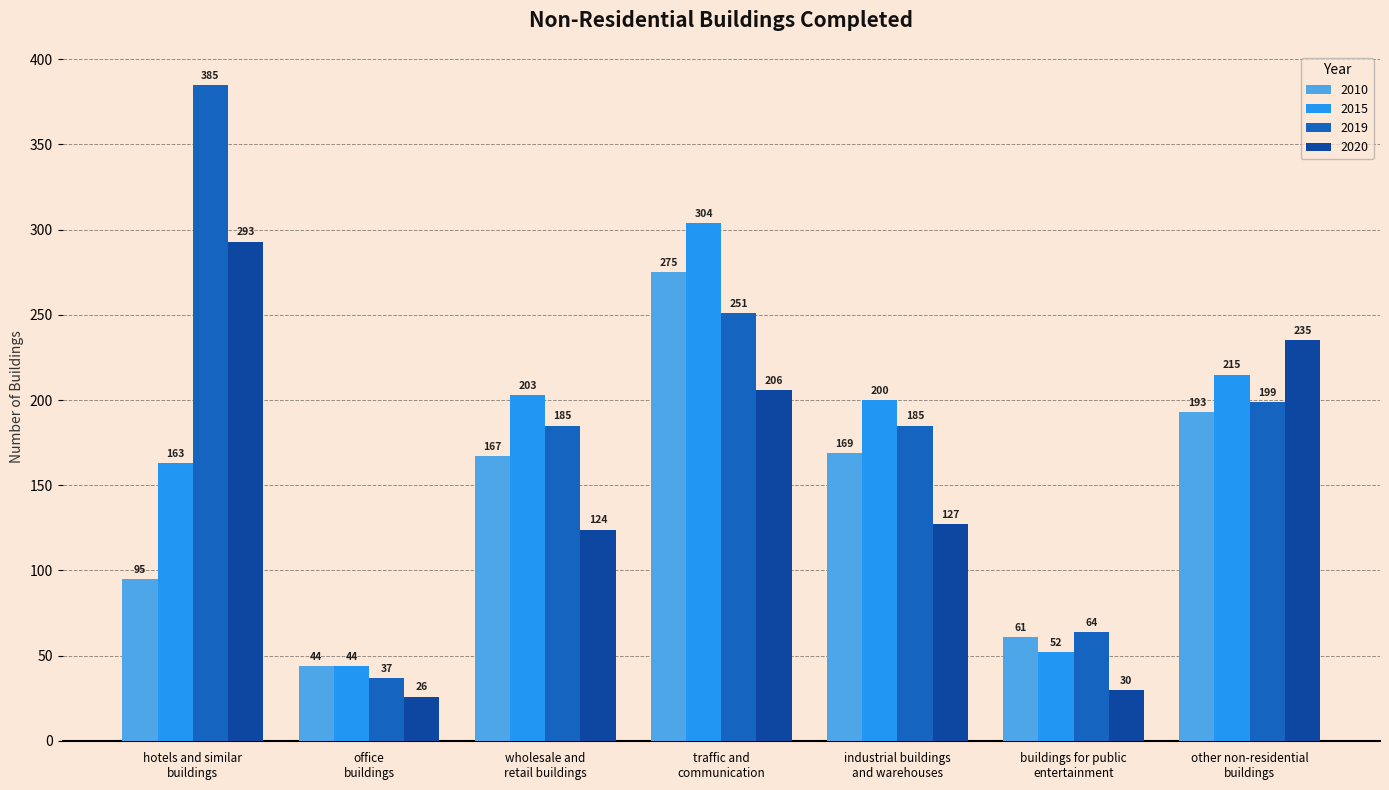

List the labels in order of 2020 value, smallest first.

office
buildings, buildings for public
entertainment, wholesale and
retail buildings, industrial buildings
and warehouses, traffic and
communication, other non-residential
buildings, hotels and similar
buildings